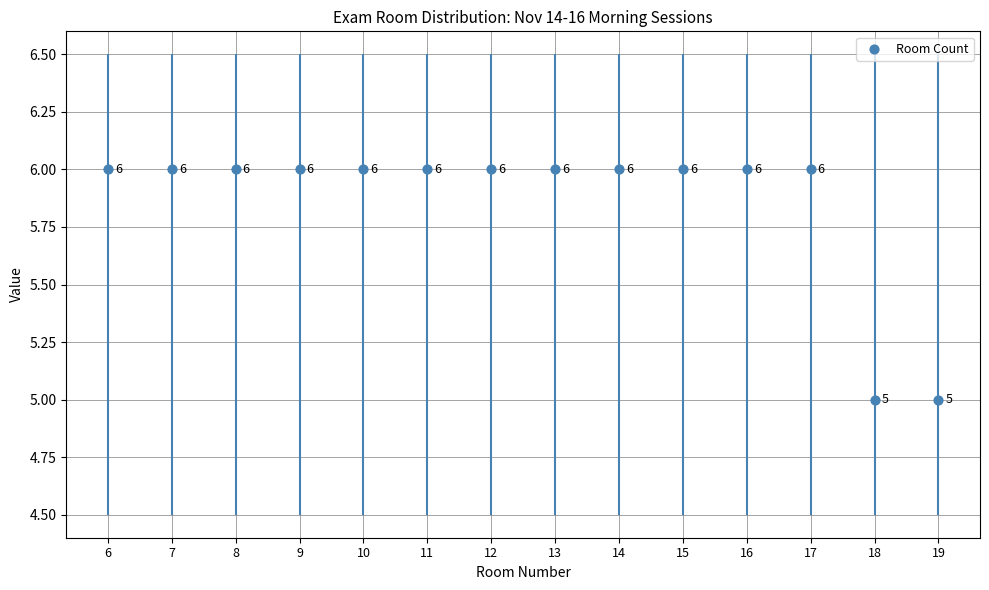

Which has a higher value, 19 or 9?

9